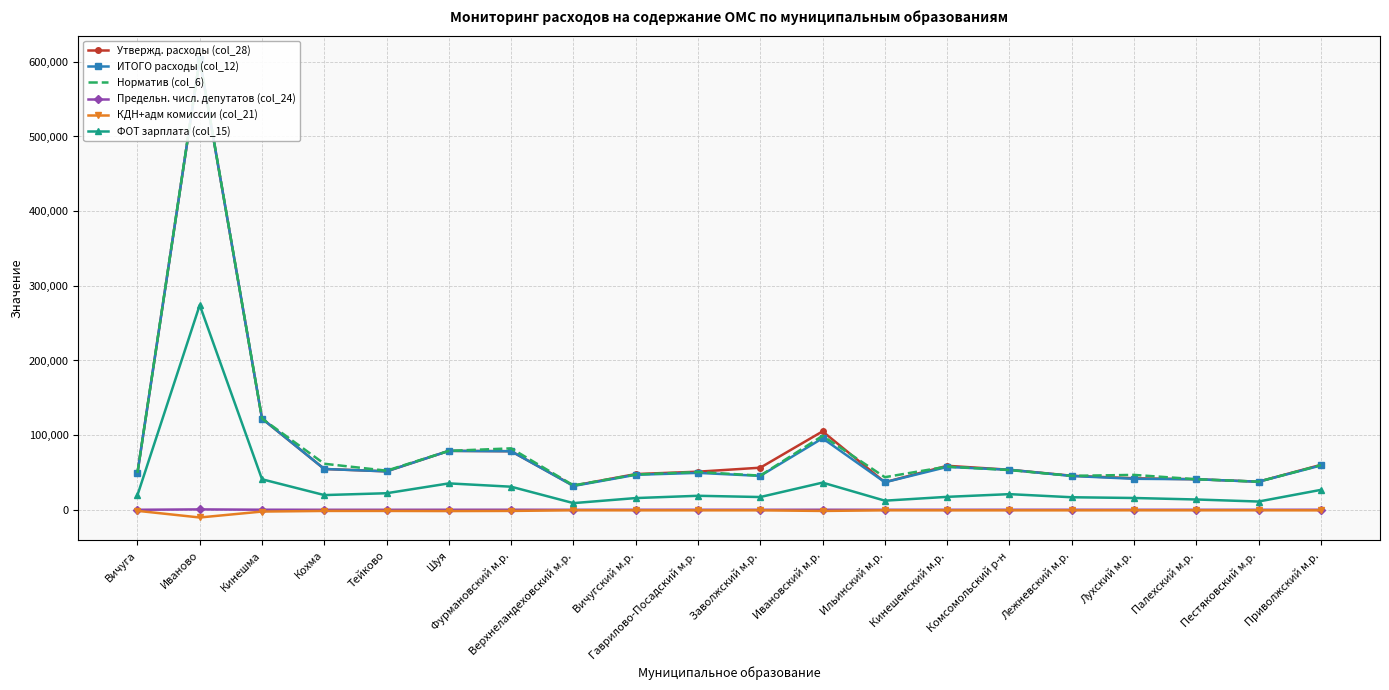

The КДН+адм комиссии (col_21) series shows -659.6 at Палехский м.р.. True or false?

True